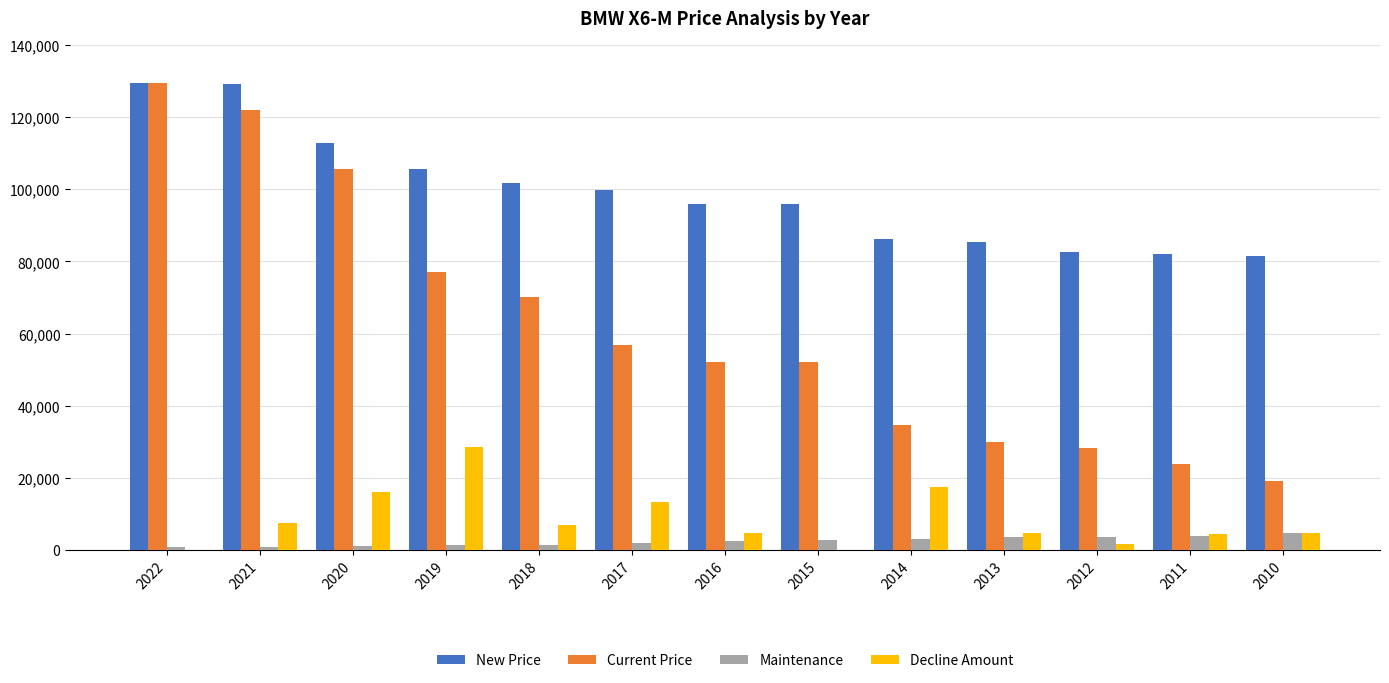

Which series has the largest total across all categories?

New Price